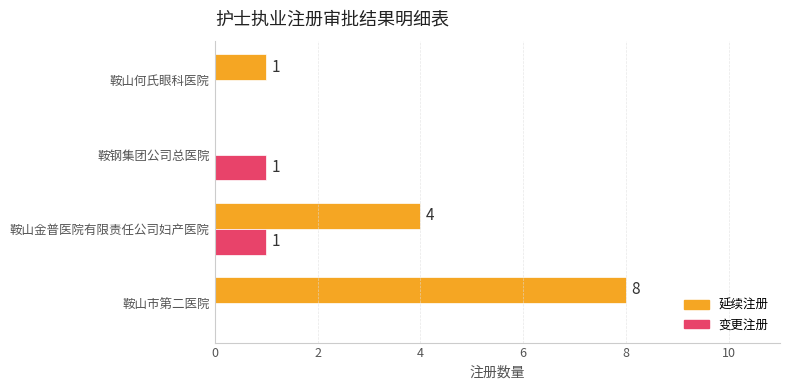

How many 延续注册 values are between 1 and 8?

3